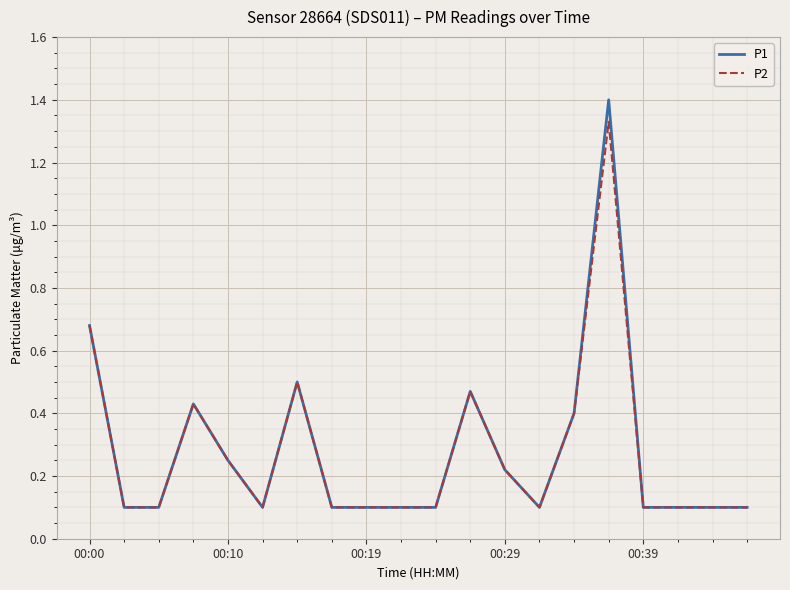

What is the maximum value shown in the chart?

1.4